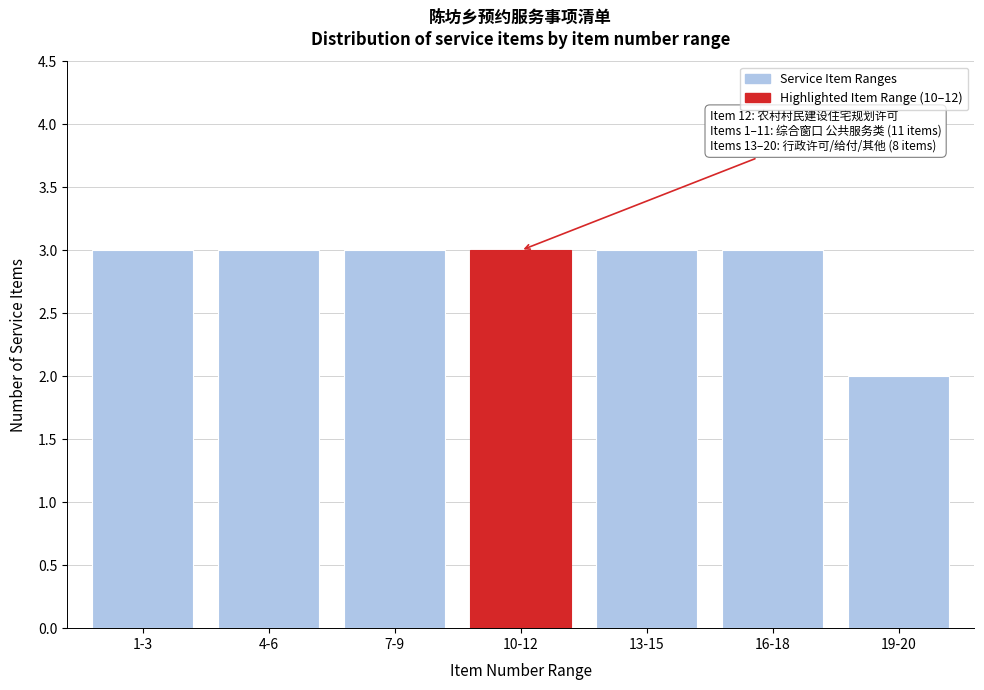

Reading left to right, transcribe all the data shown in this chart.

3	3	3	3	3	3	2